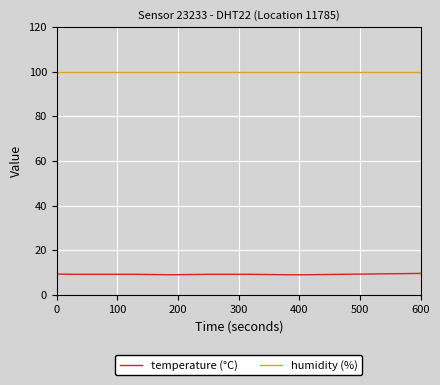

Which series has the largest total across all categories?

humidity (%)